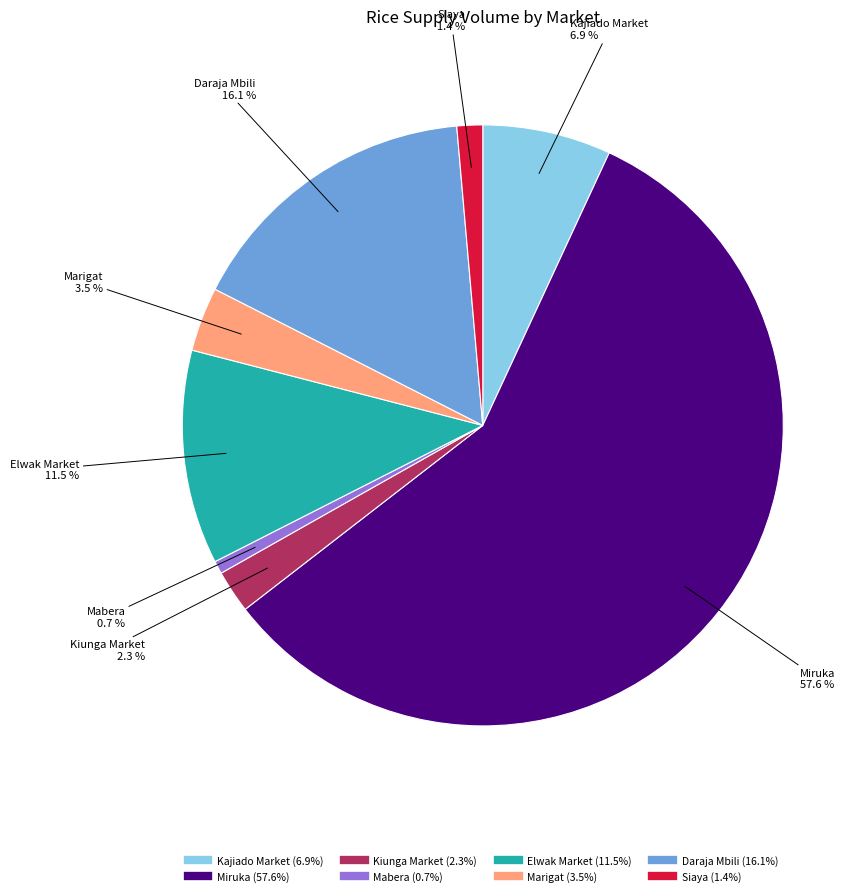

Is there a majority slice in this chart?

Yes